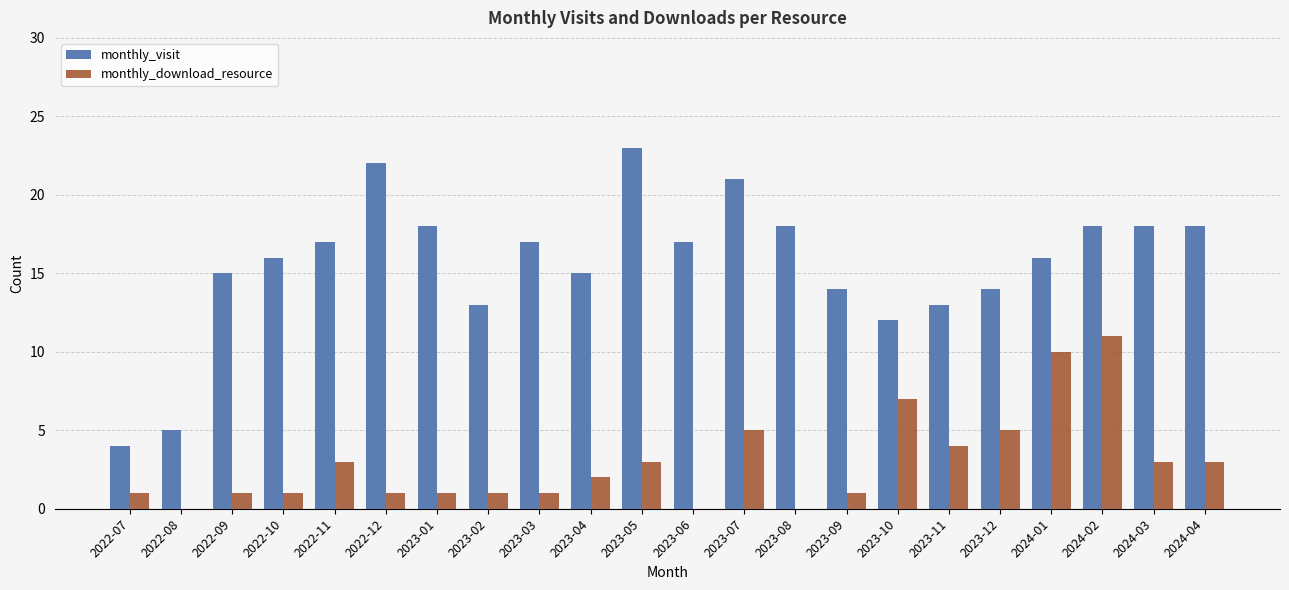

How many groups of bars are there?

22